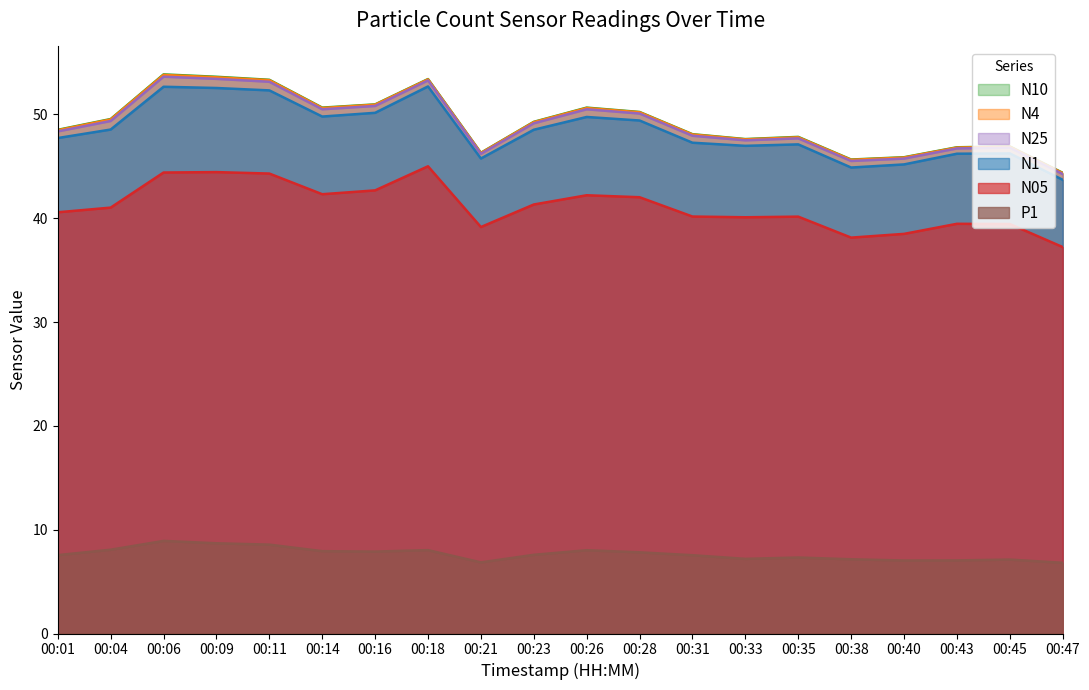

What is the difference between the highest and lowest values at 00:16?

43.1